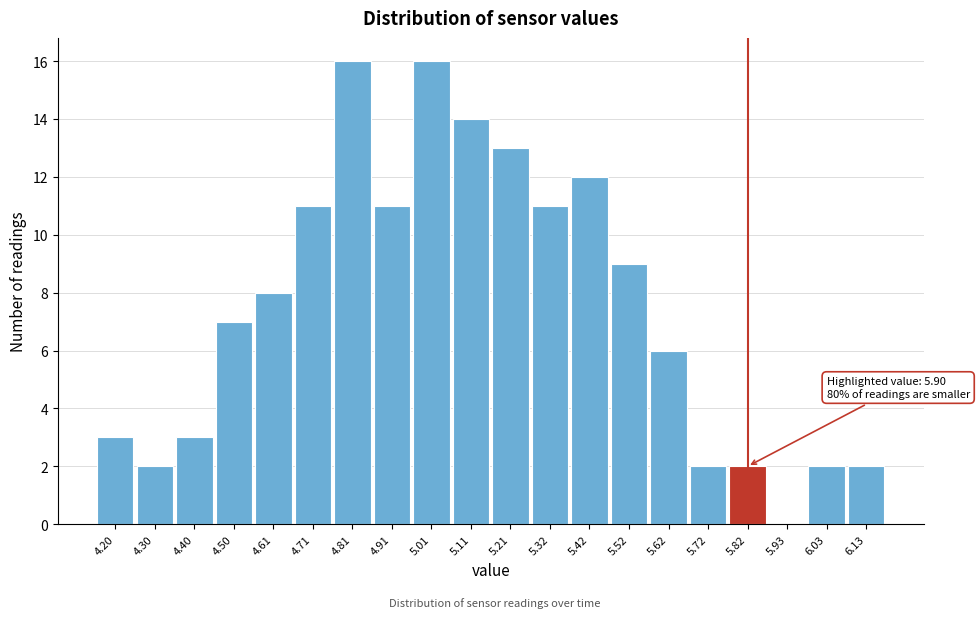

Reading left to right, list all the values displayed in this chart.

4.20=3	4.30=2	4.40=3	4.50=7	4.61=8	4.71=11	4.81=16	4.91=11	5.01=16	5.11=14	5.21=13	5.32=11	5.42=12	5.52=9	5.62=6	5.72=2	5.82=2	5.93=0	6.03=2	6.13=2